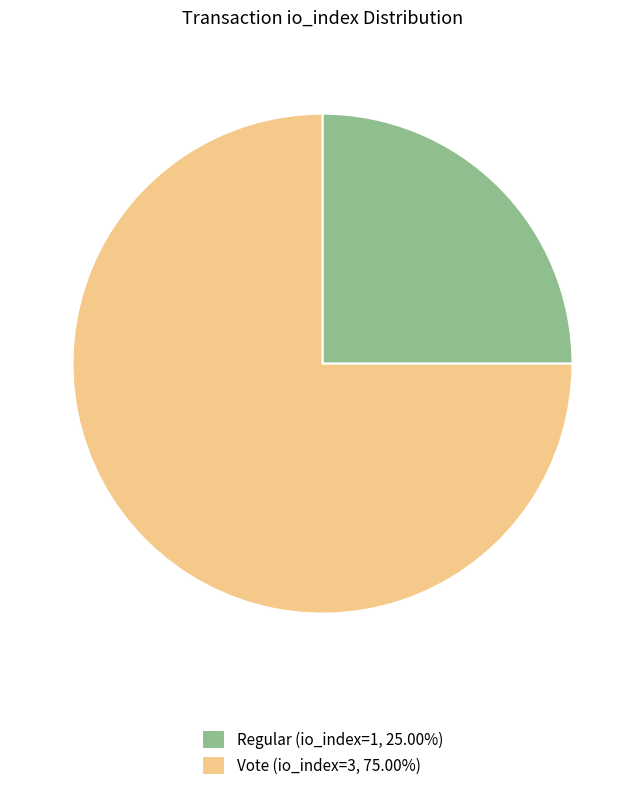

Does Regular (io_index=1, 25.00%) represent more than half of the total?

No